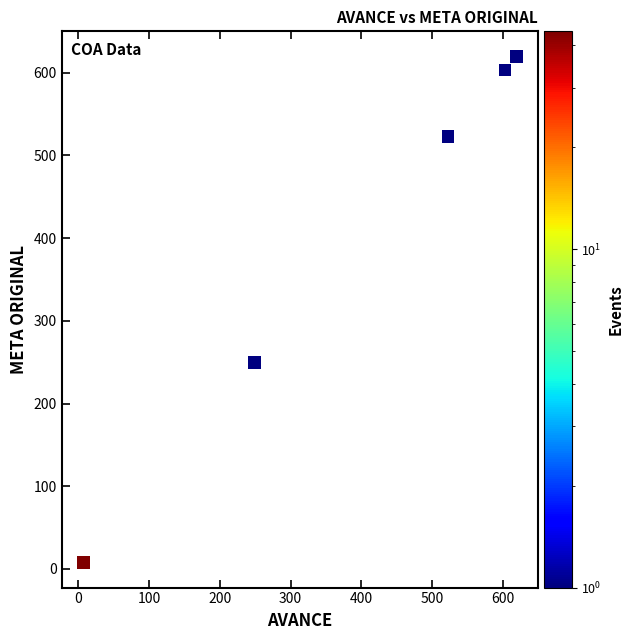

What is the range of Y values (max minus min)?

611.3